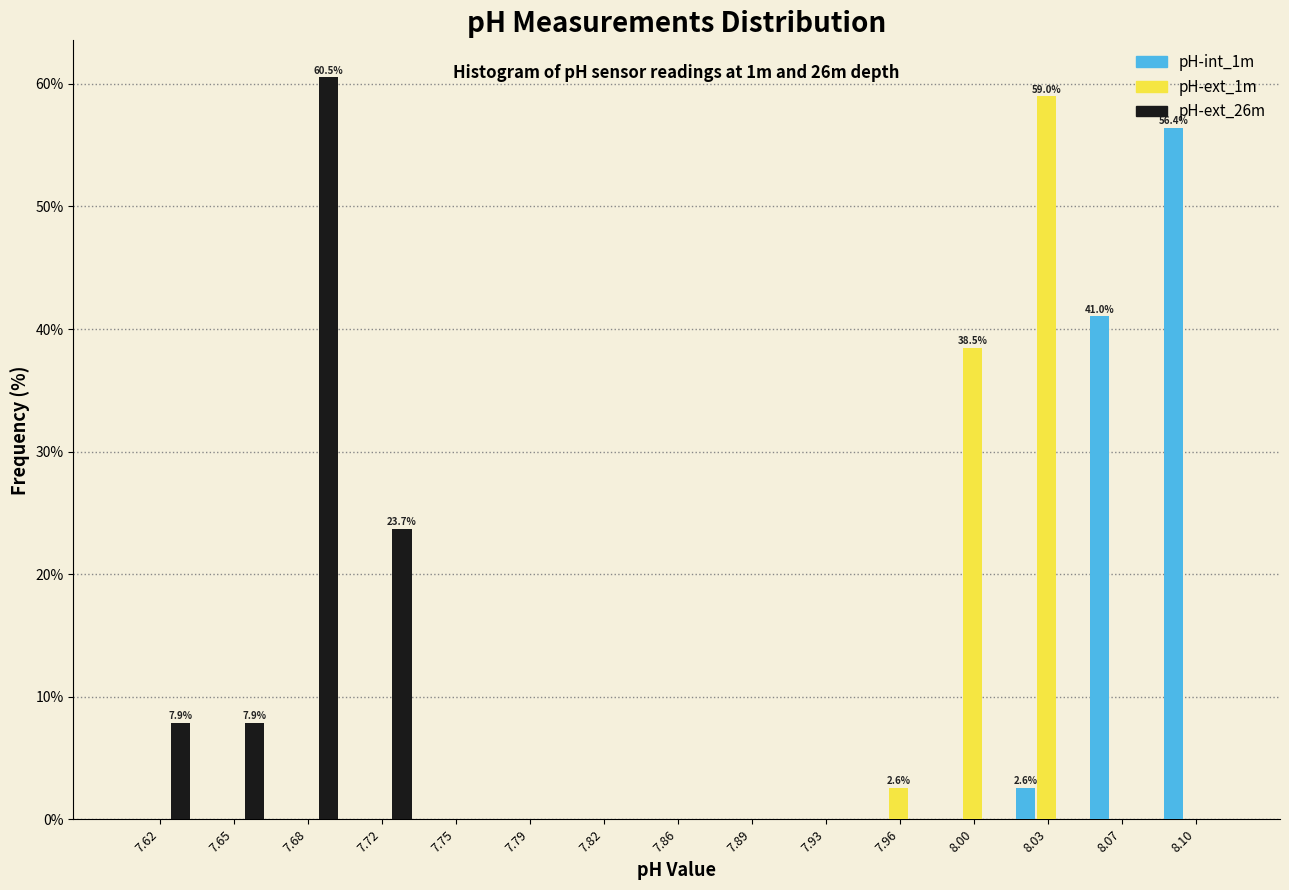

At which label is pH-int_1m closest to 28?

8.07